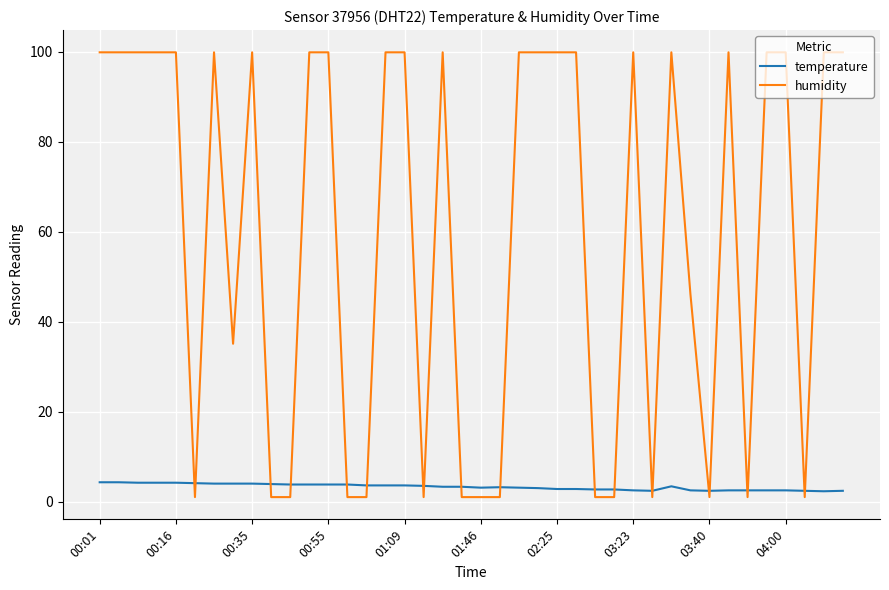

What is the difference between the maximum and minimum values in the humidity series?

98.9